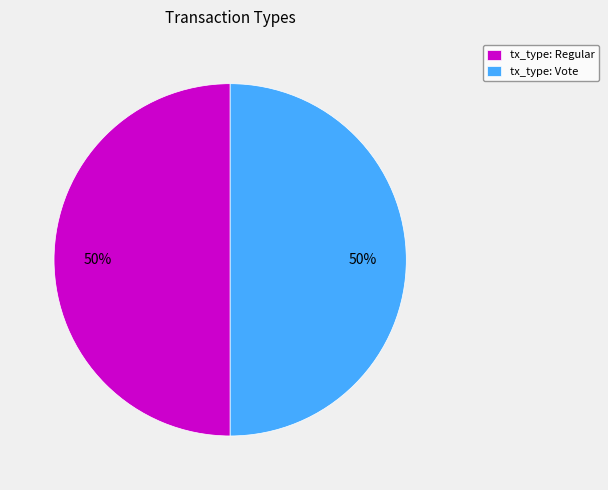

Do tx_type: Regular and tx_type: Vote together represent more than half of the pie?

Yes